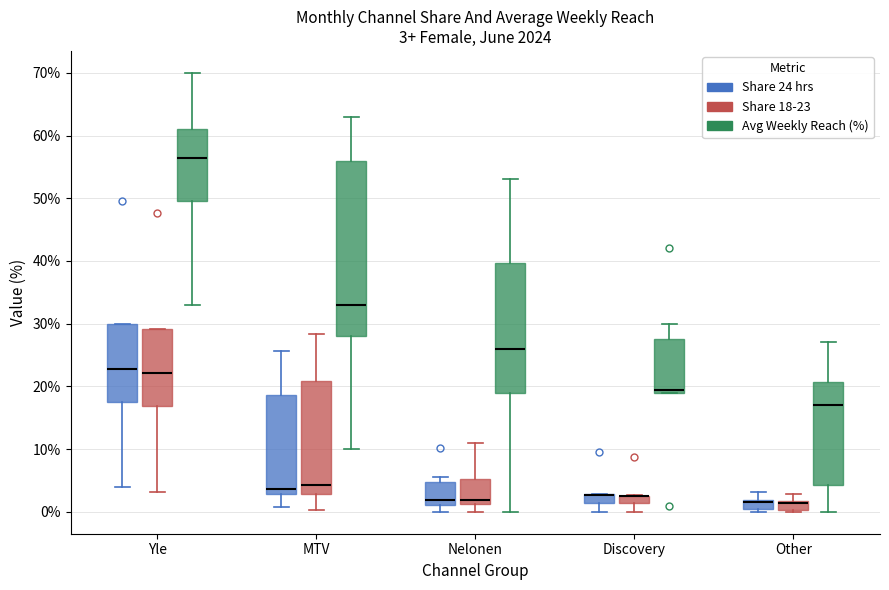

Which box is the tallest, from its lower edge to its upper edge?

MTV (Avg Weekly Reach (%))